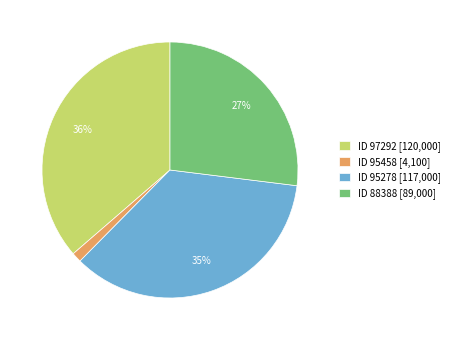

To the nearest percent, what is the difference between the largest and smallest slice percentages?

35%